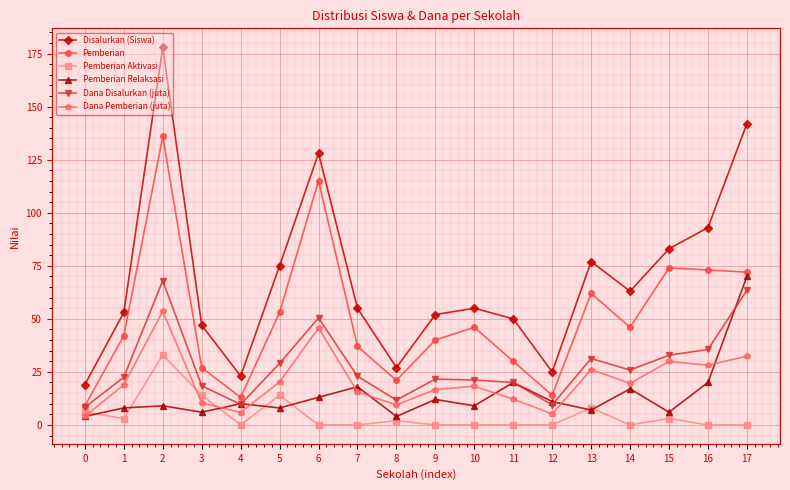

List the series in order of their peak value, lowest first.

Pemberian Aktivasi, Dana Pemberian (juta), Dana Disalurkan (juta), Pemberian Relaksasi, Pemberian, Disalurkan (Siswa)